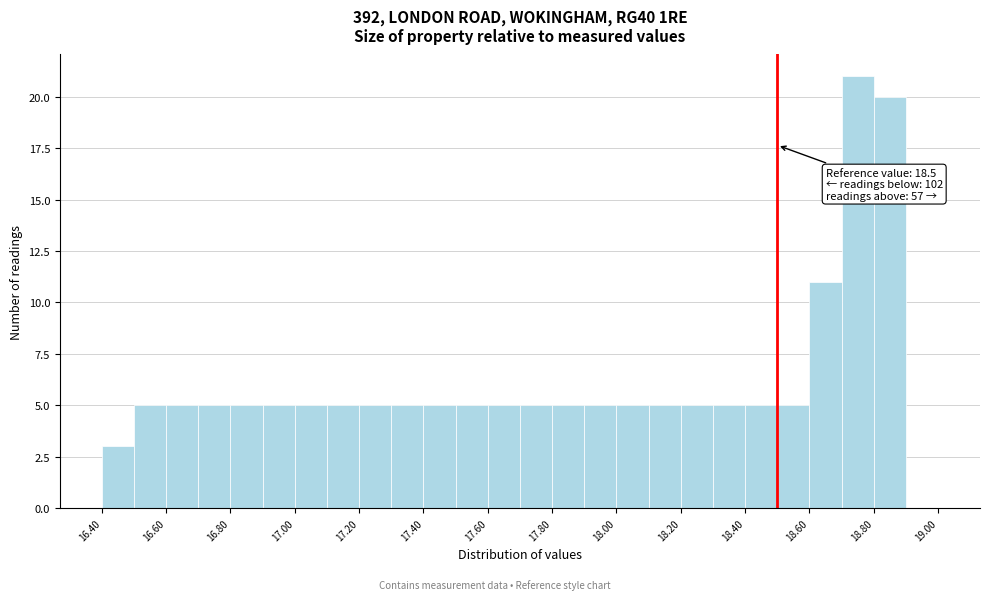

Over which range of the x-axis is the bar tallest?

18.7 to 18.8